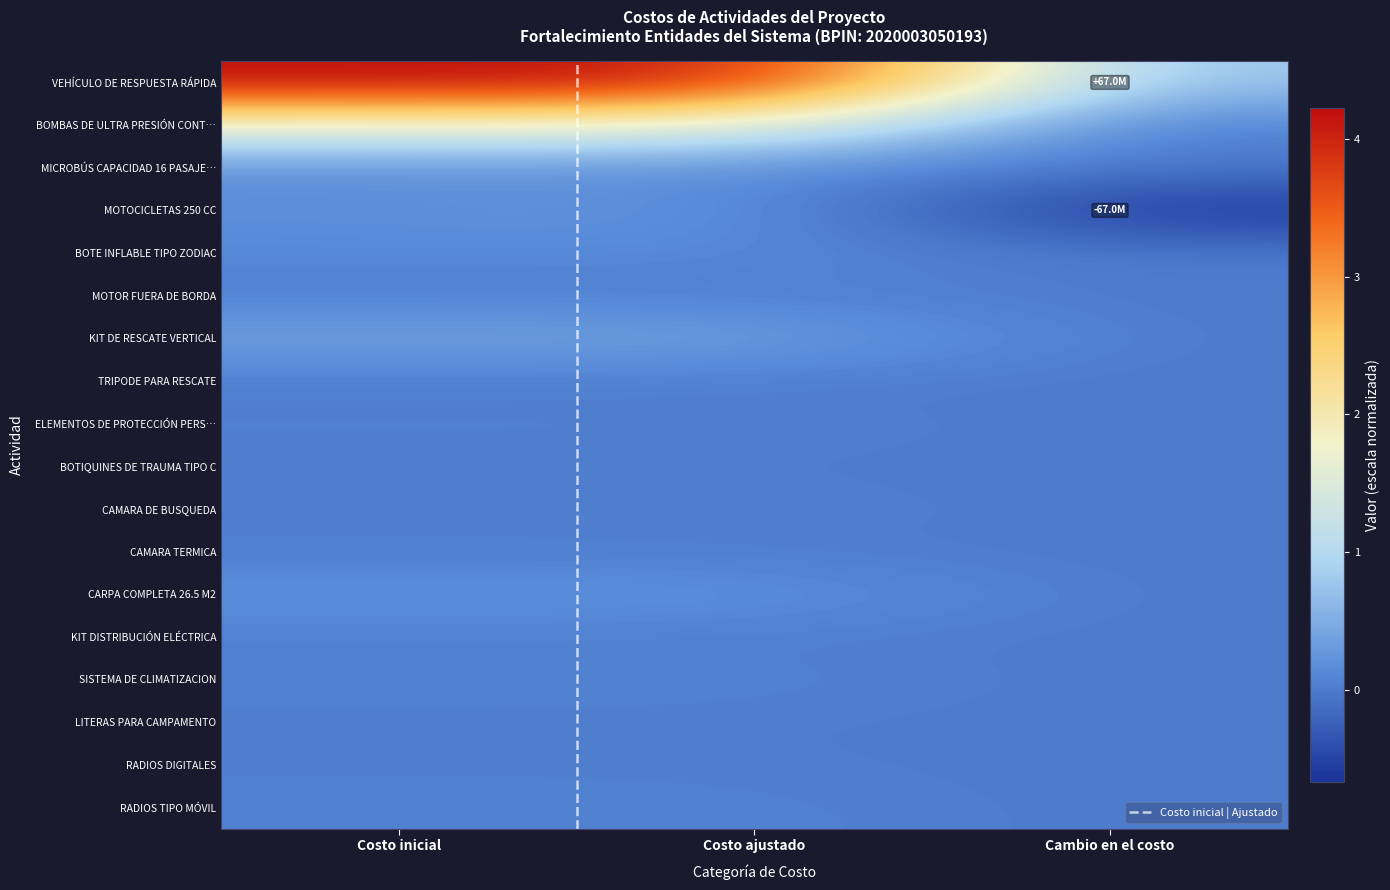

At which label is VEHÍCULO DE RESPUESTA RÁPIDA closest to 2?

Cambio en el costo